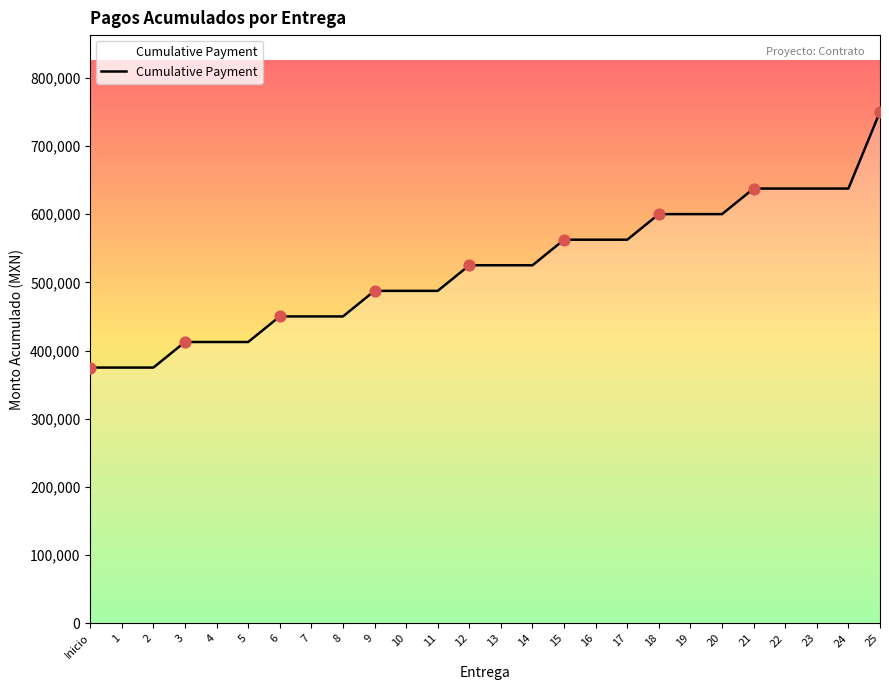

Between 14 and 2, which is larger?

14